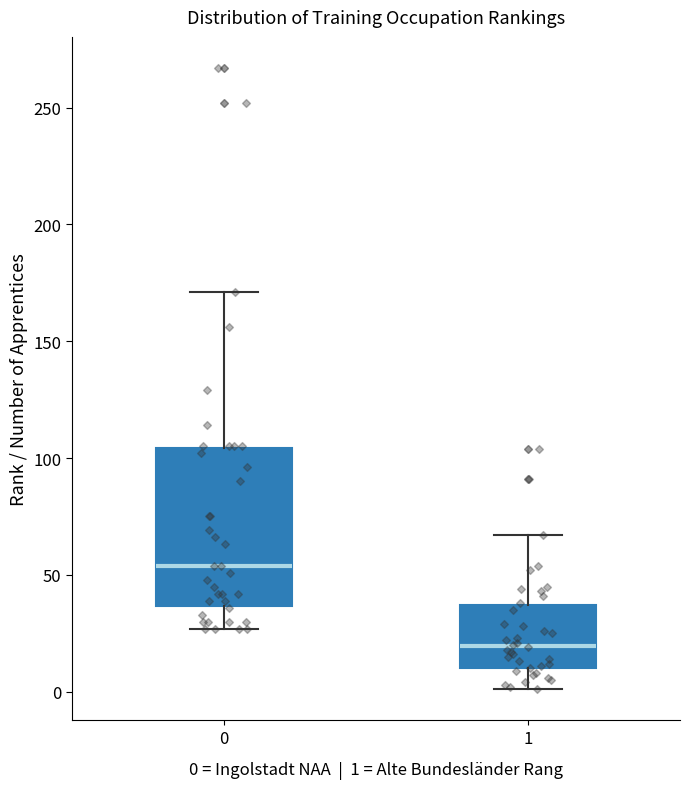

Where does the lower whisker of the box at x = 1 end on the y-axis? The values are not printed on the chart, so give them approximately, as read against the axis.

0